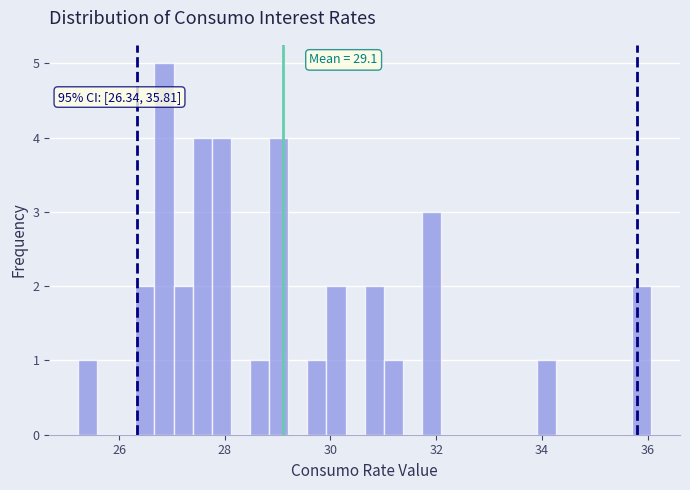

Read against the x-axis, roughly where is the centre of the tallest bar?

26.8